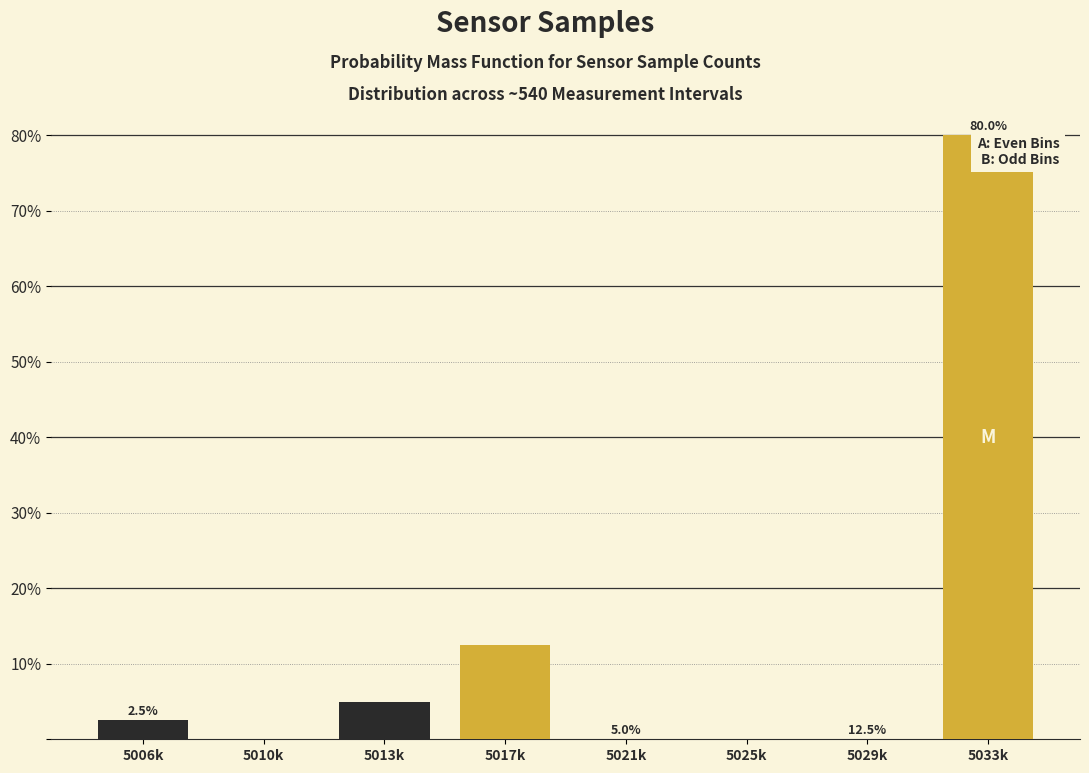

Which label corresponds to the largest value in the chart?

5029k